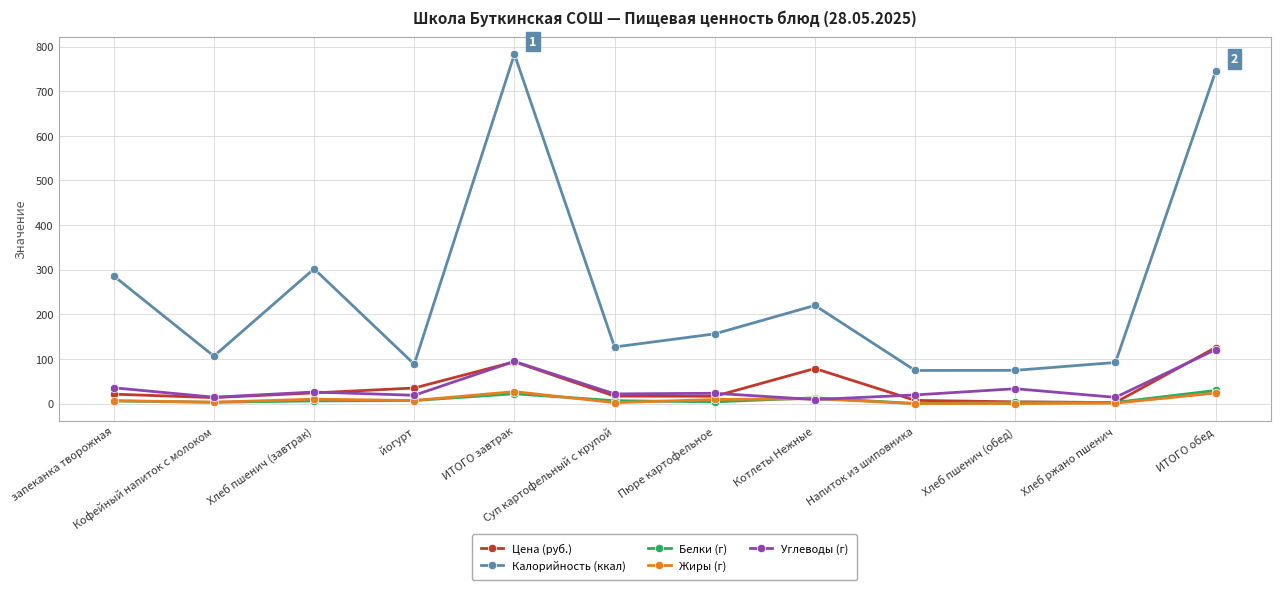

What is the value of the Углеводы (г) point at the 4th from the left?

18.7